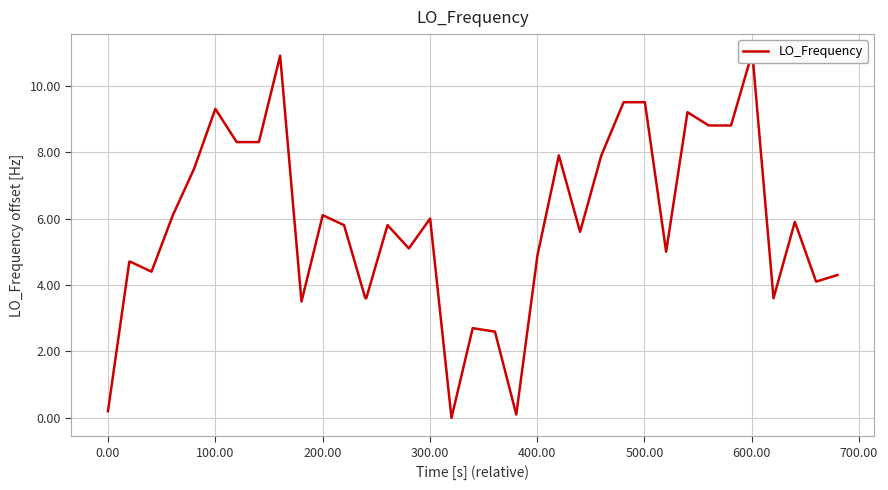

How many data points are less than 5?

16